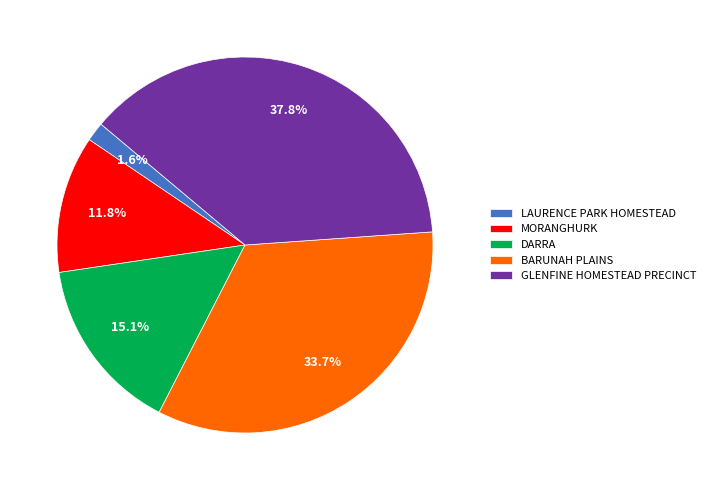

Is there a majority slice in this chart?

No